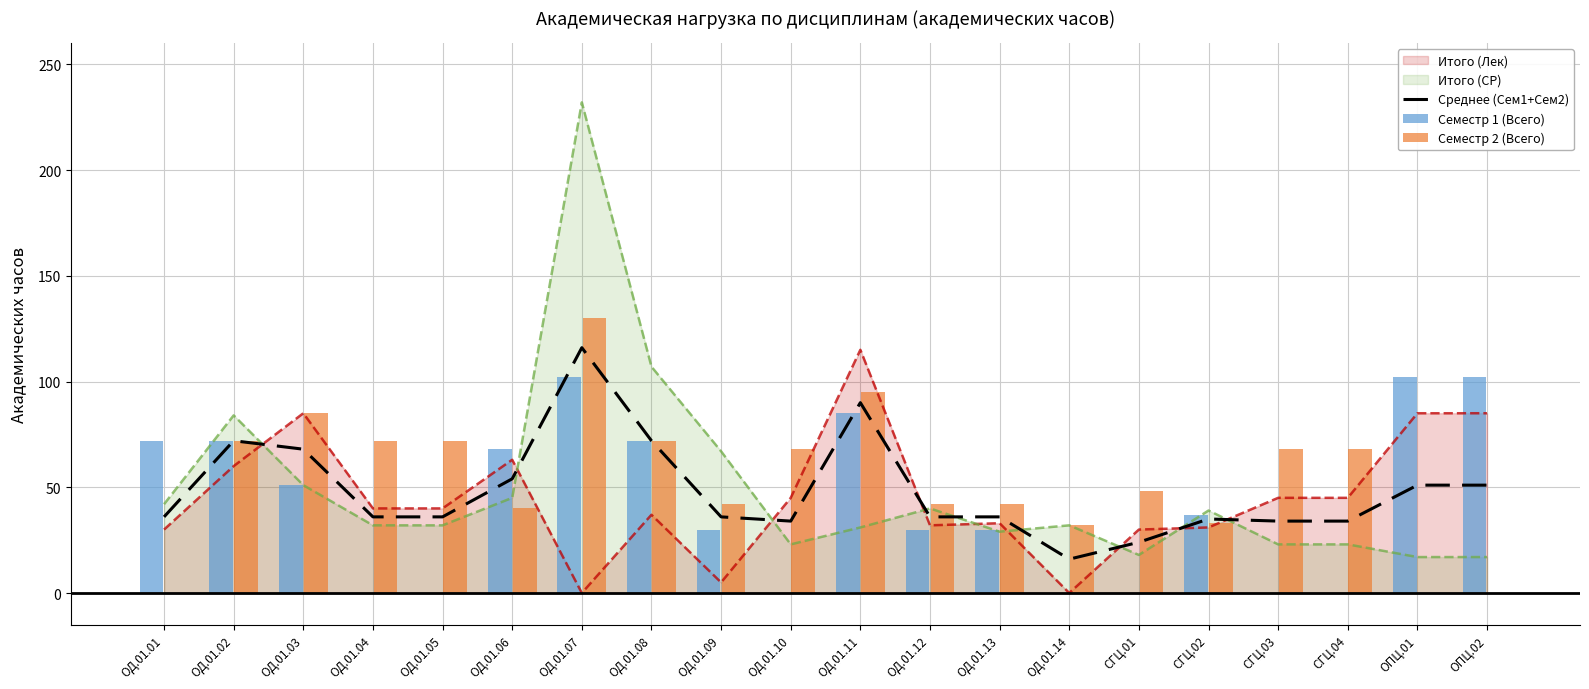

What is the difference between the highest and lowest values at ОД.01.09?

12